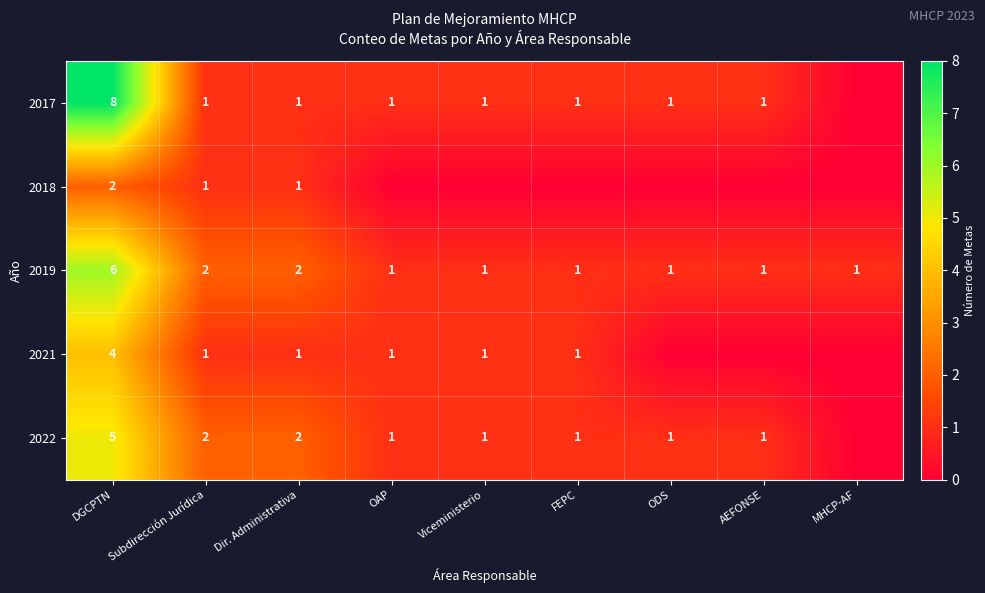

At which label does 2019 reach its peak?

DGCPTN